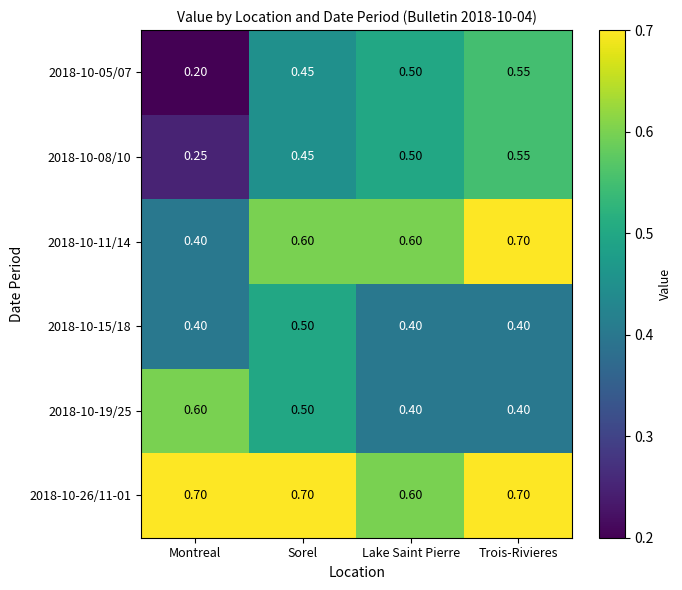

Is the value of 2018-10-08/10 at Lake Saint Pierre greater than the value of 2018-10-11/14 at Sorel?

No